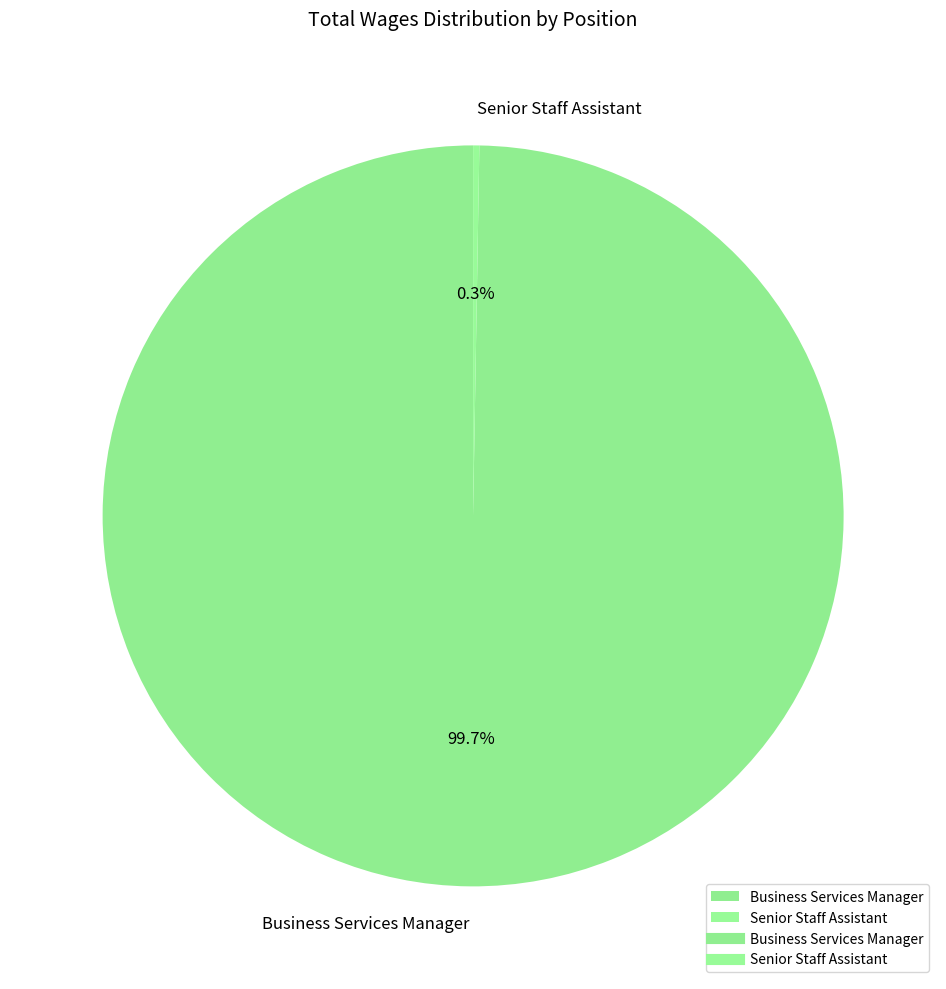

Which slice represents more than half of the pie?

Business Services Manager